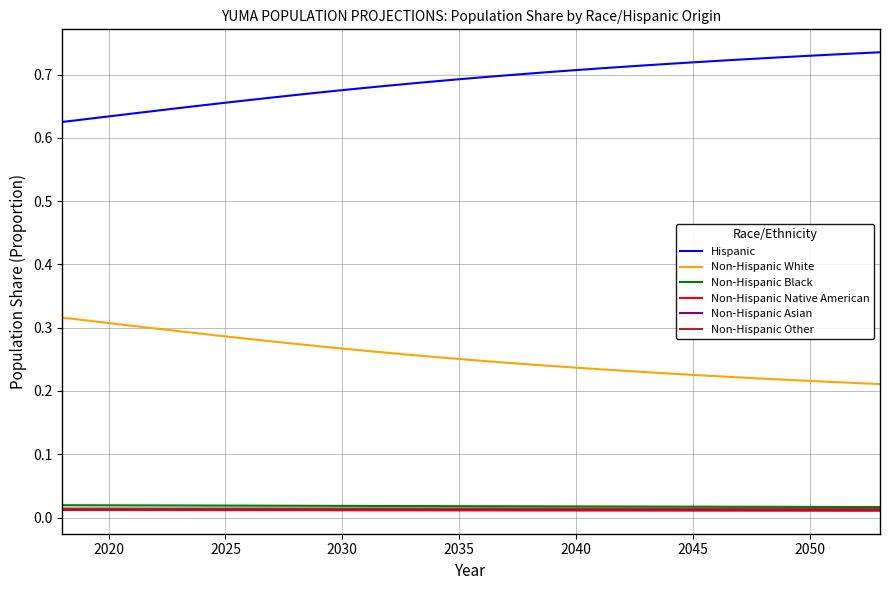

How many lines are shown in the chart?

6